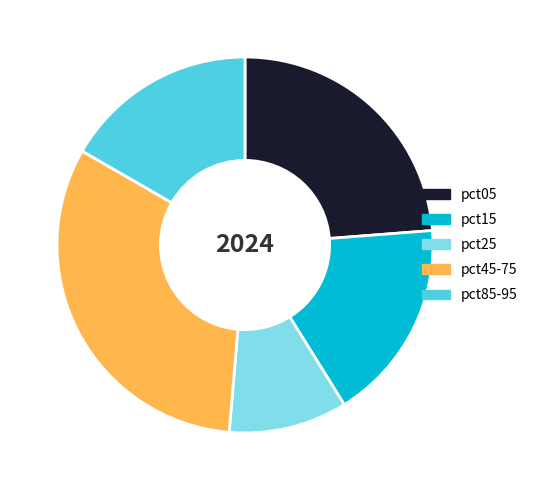

Approximately how many times larger is the value at pct05 compared to pct25?

2.3